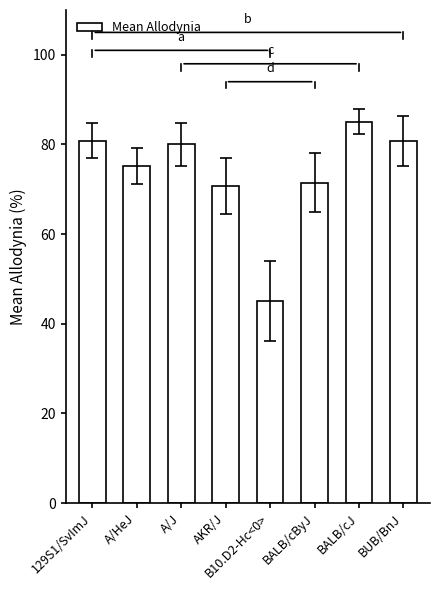

Which label corresponds to the largest value in the chart?

BALB/cJ